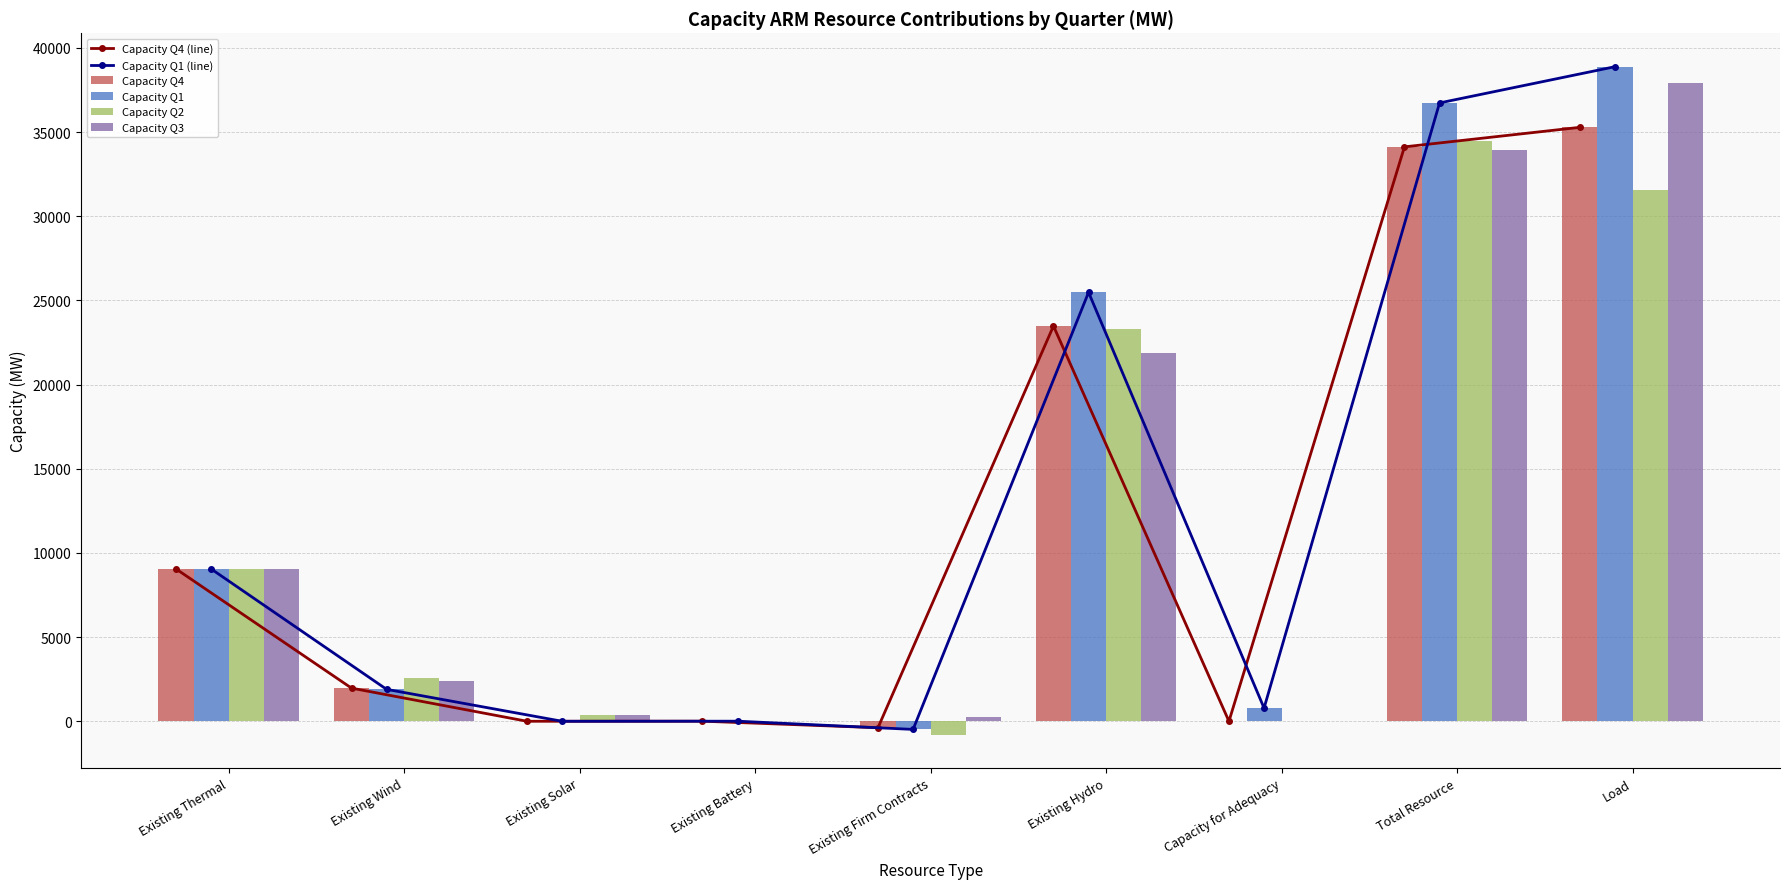

Does the chart contain stacked bars?

No